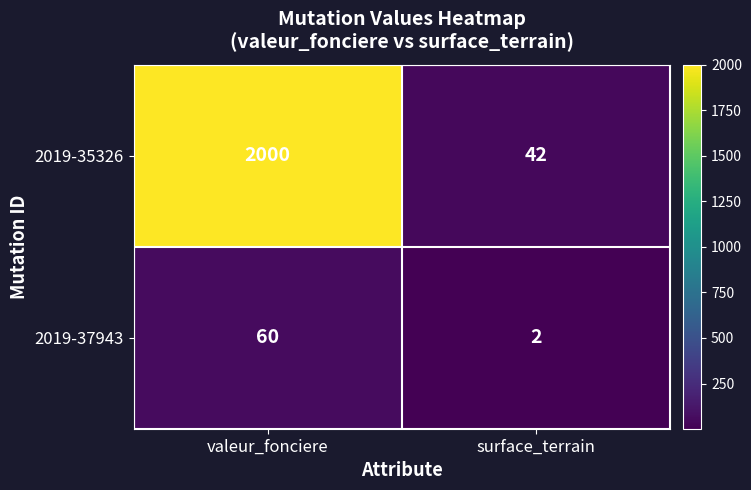

What is the highest value of the 2019-37943 series?

60